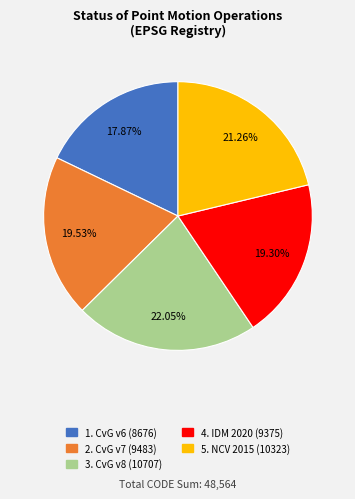

Does any single category account for the majority?

No